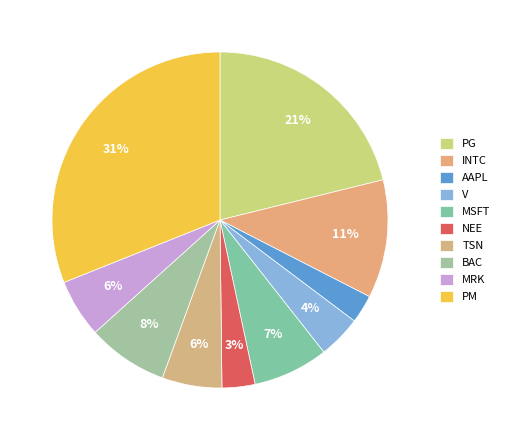

How many slices are in this pie chart?

10